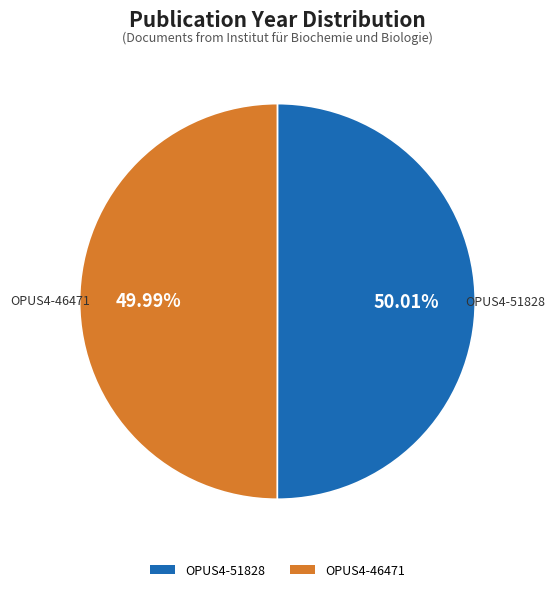

Approximately how many times larger is the value at OPUS4-46471 compared to OPUS4-51828?

1.0